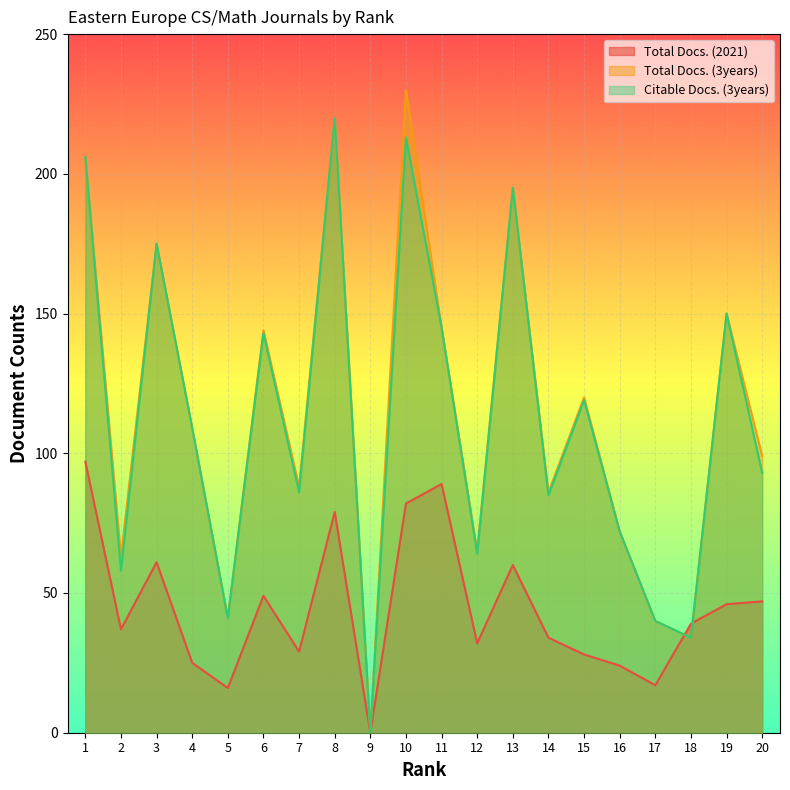

Which series has the largest range (max minus min)?

Total Docs. (3years)